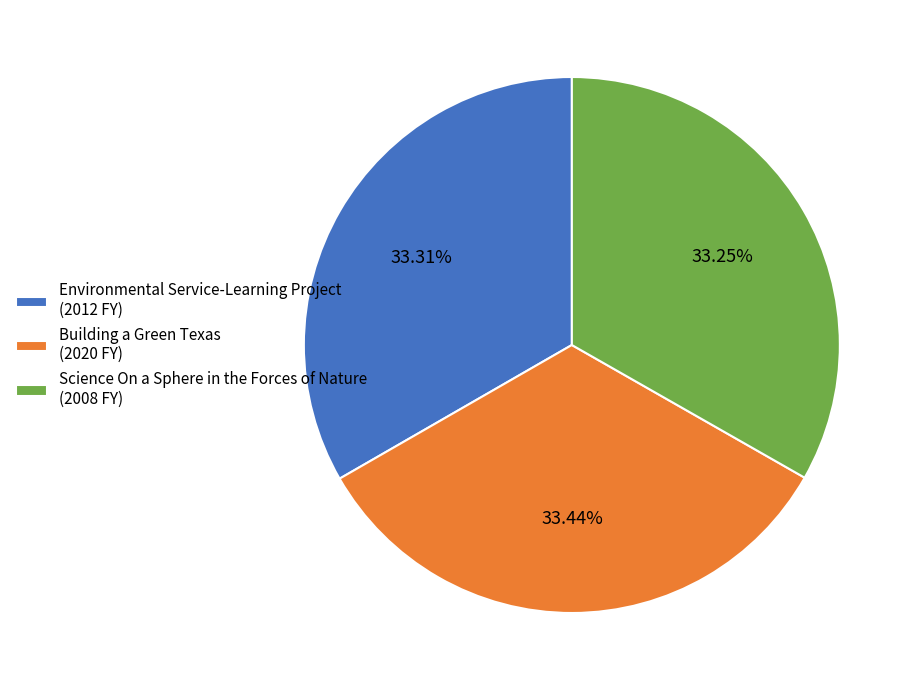

To the nearest percent, what is the average slice percentage?

33%